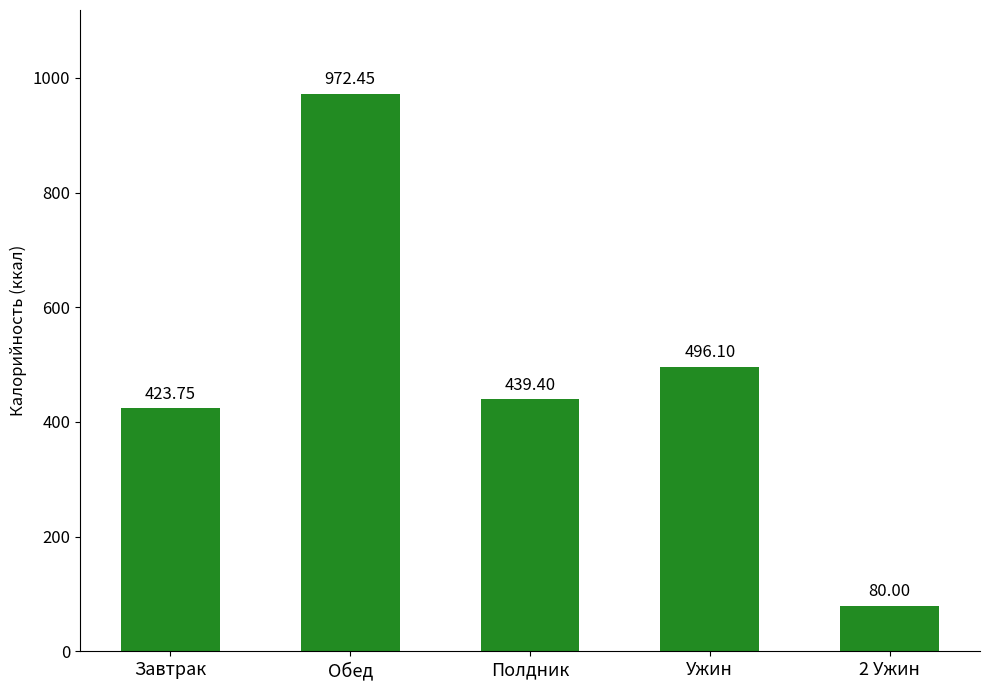

Read the value at Обед.

972.5